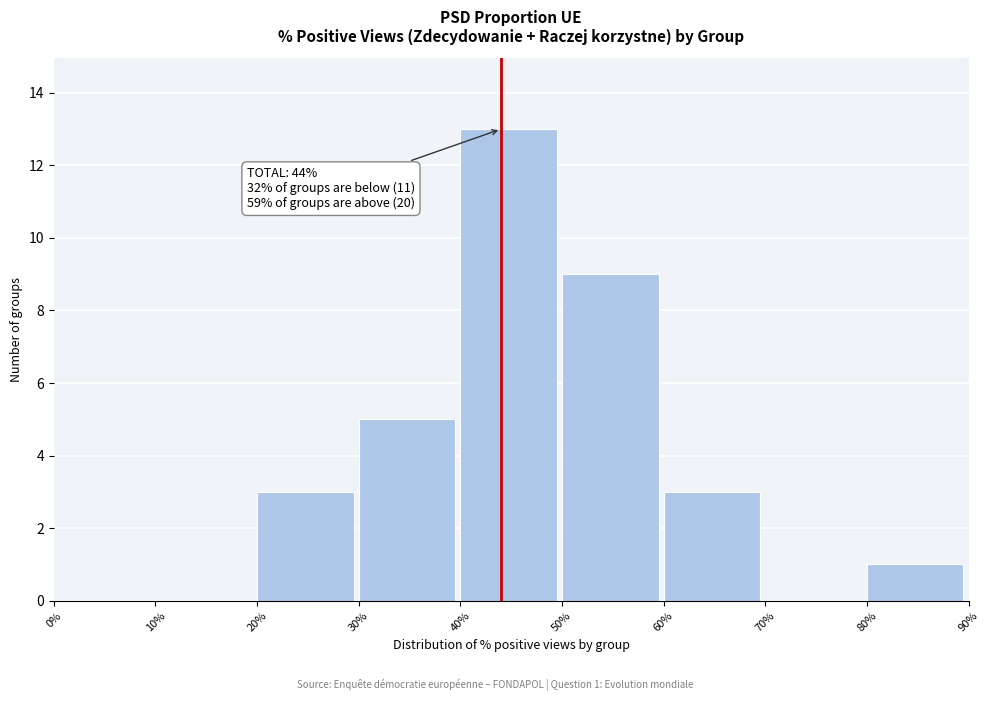

Over which range of the x-axis is the bar tallest?

40% to 50%